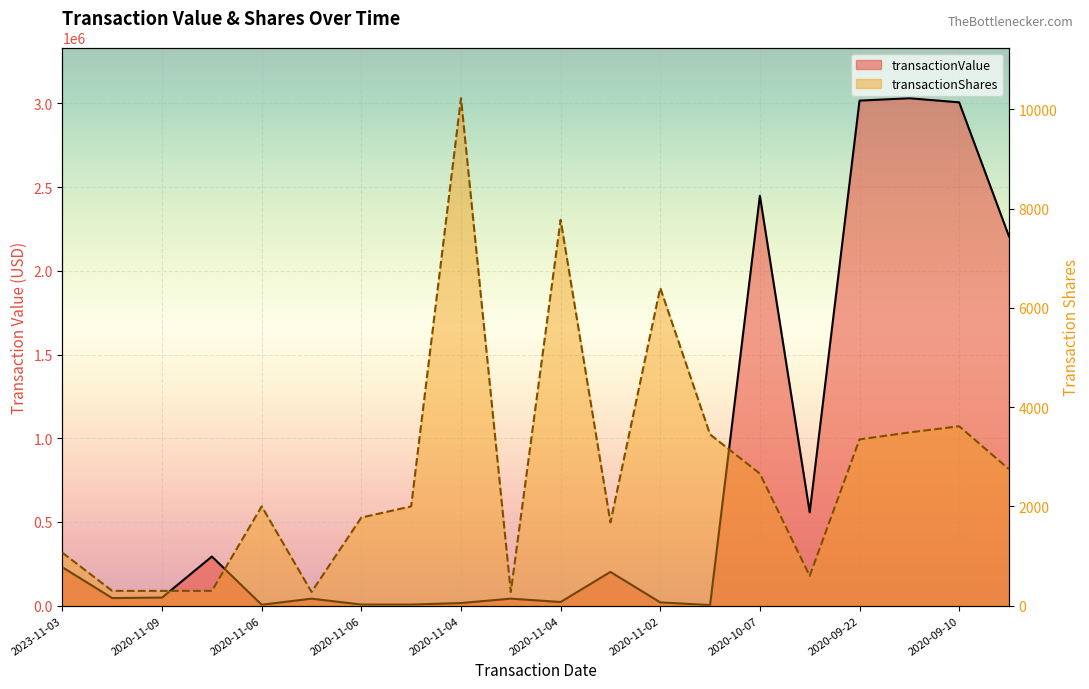

Reading right to left, what are all the values shown in this chart?

transactionValue: 2206229	3006589	3031069	3016846	557159	2448530	3118	19369	201393	21641	41660	15443	6235	6304	41660	5254	293166	48160	44993	229009
transactionShares: 2750	3615	3490	3350	600	2660	3450	6403	1678	7775	275	10225	2000	1775	275	2000	297	297	297	1066